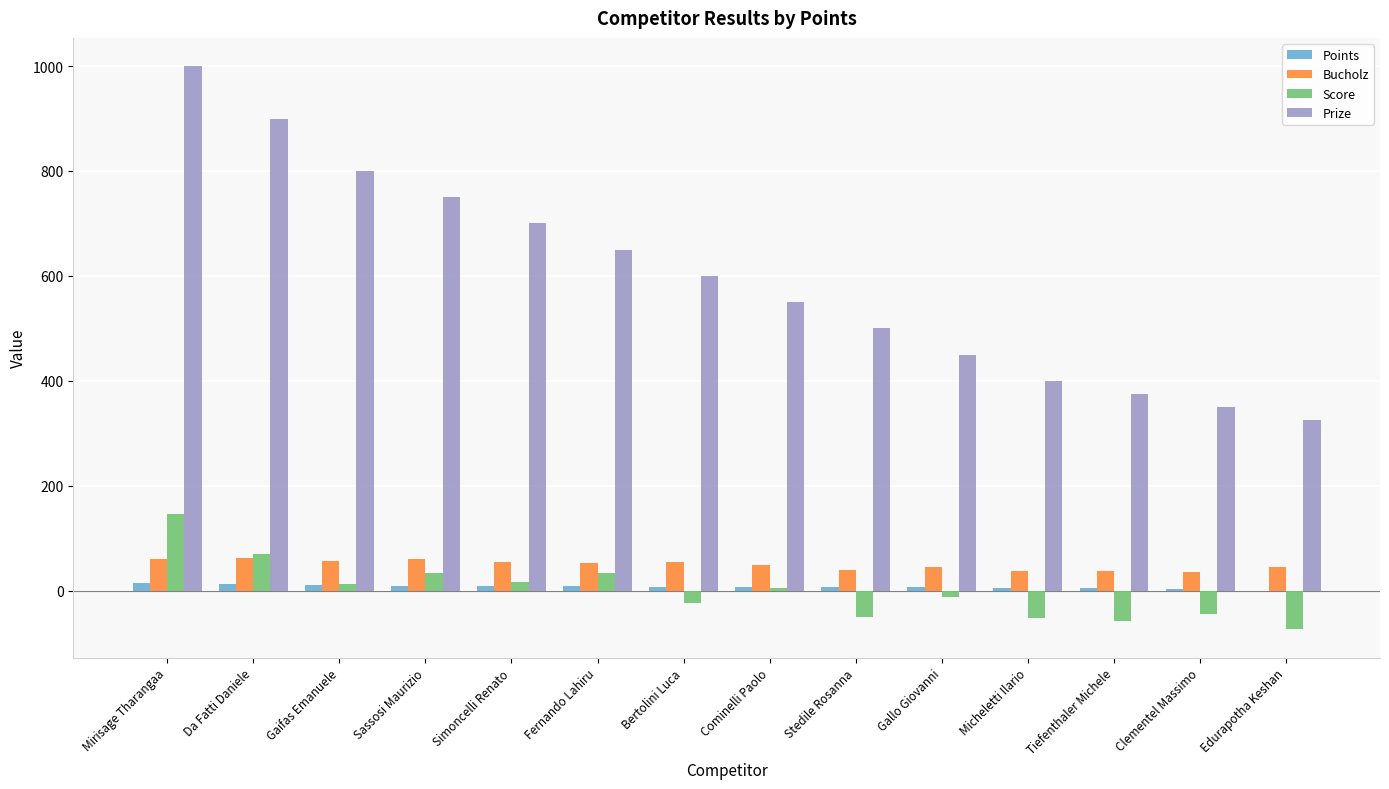

At which category is the sum across all series the highest?

Mirisage Tharangaa